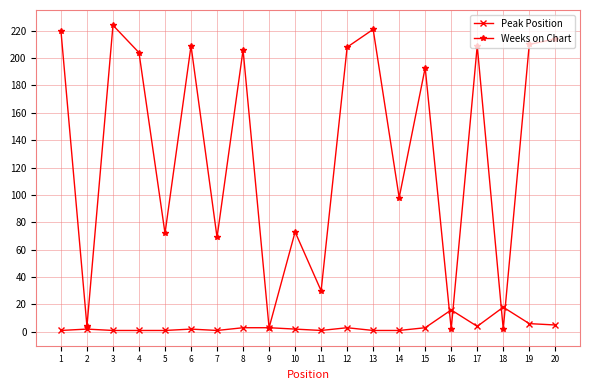

What are all the series names shown in the legend?

Peak Position, Weeks on Chart